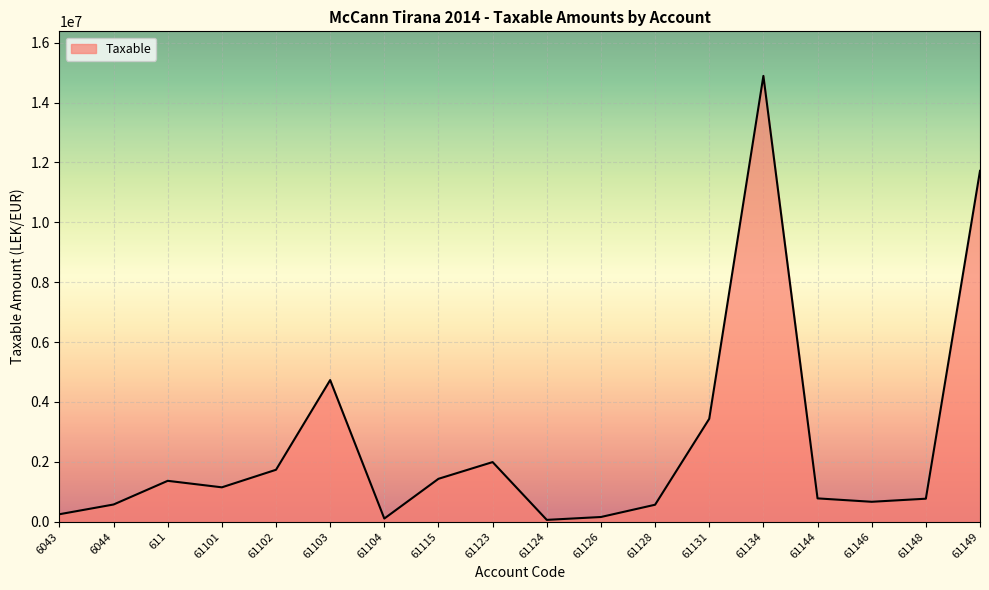

What is the maximum value shown in the chart?

14887859.8